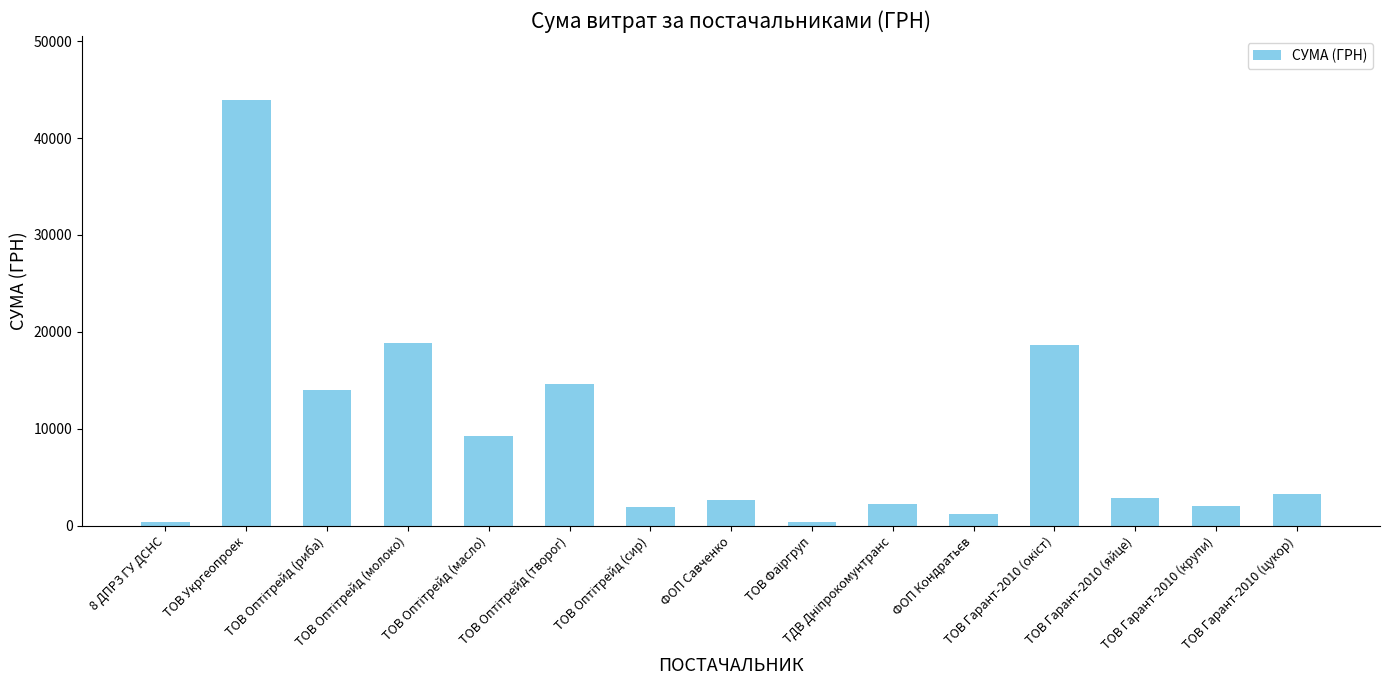

What is the value of the 11th bar from the left?

1179.0